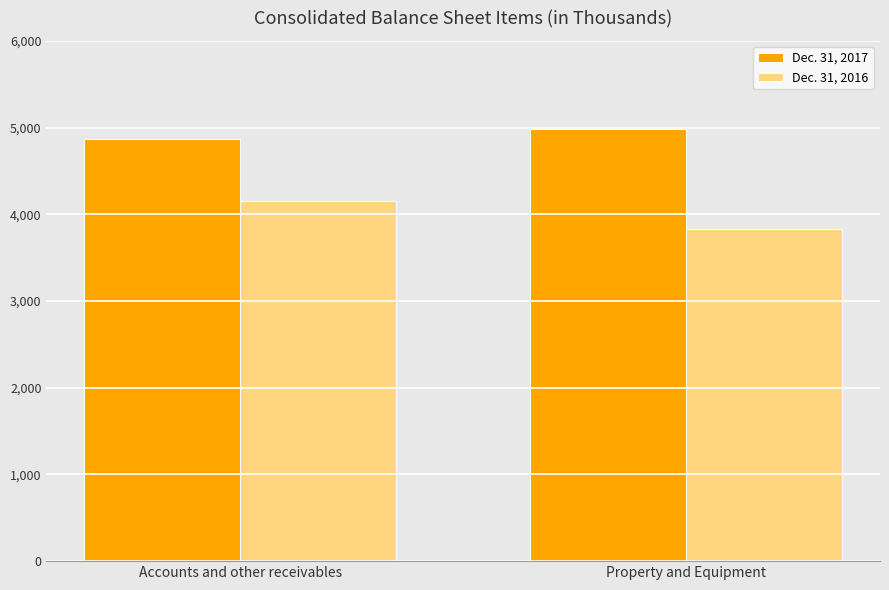

What is the sum of all Dec. 31, 2016 values?

7994